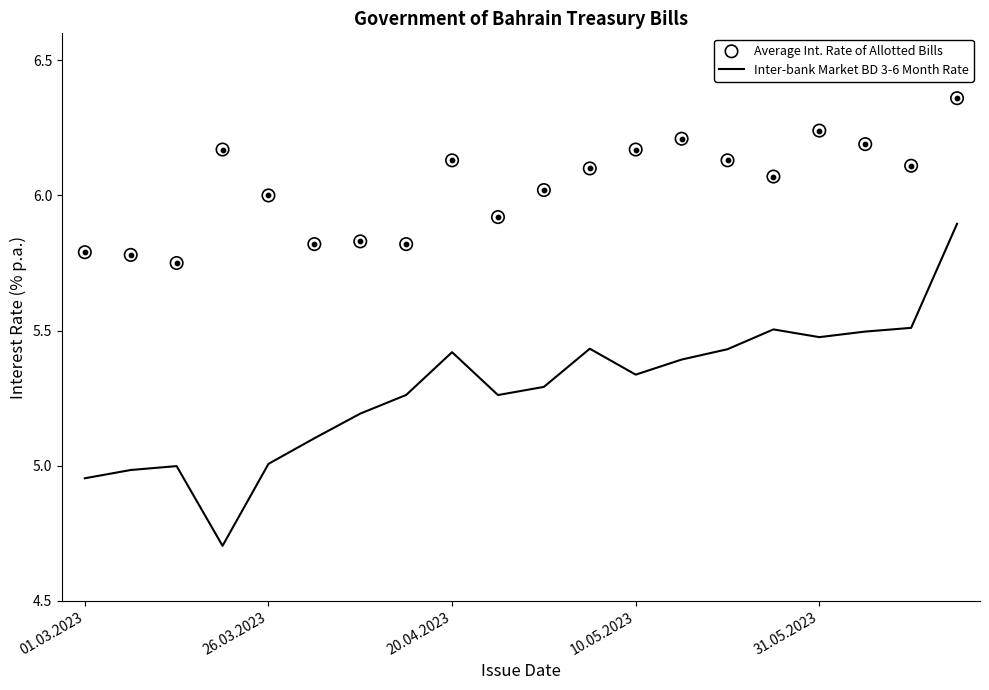

At which category is the sum across all series the highest?

19